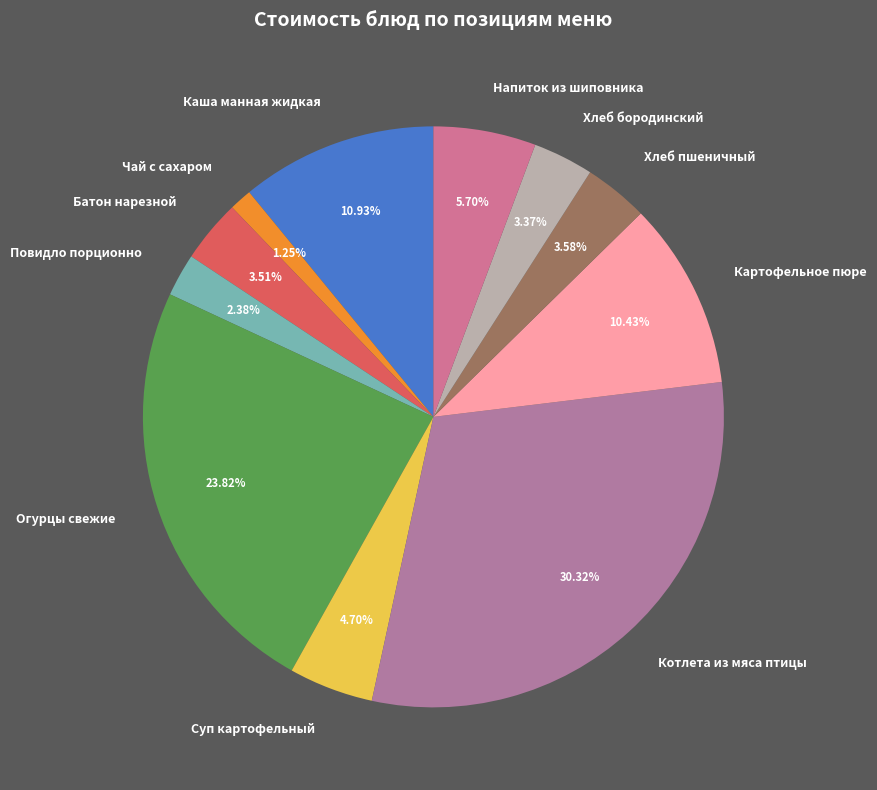

What is the largest slice in the pie chart?

Котлета из мяса птицы